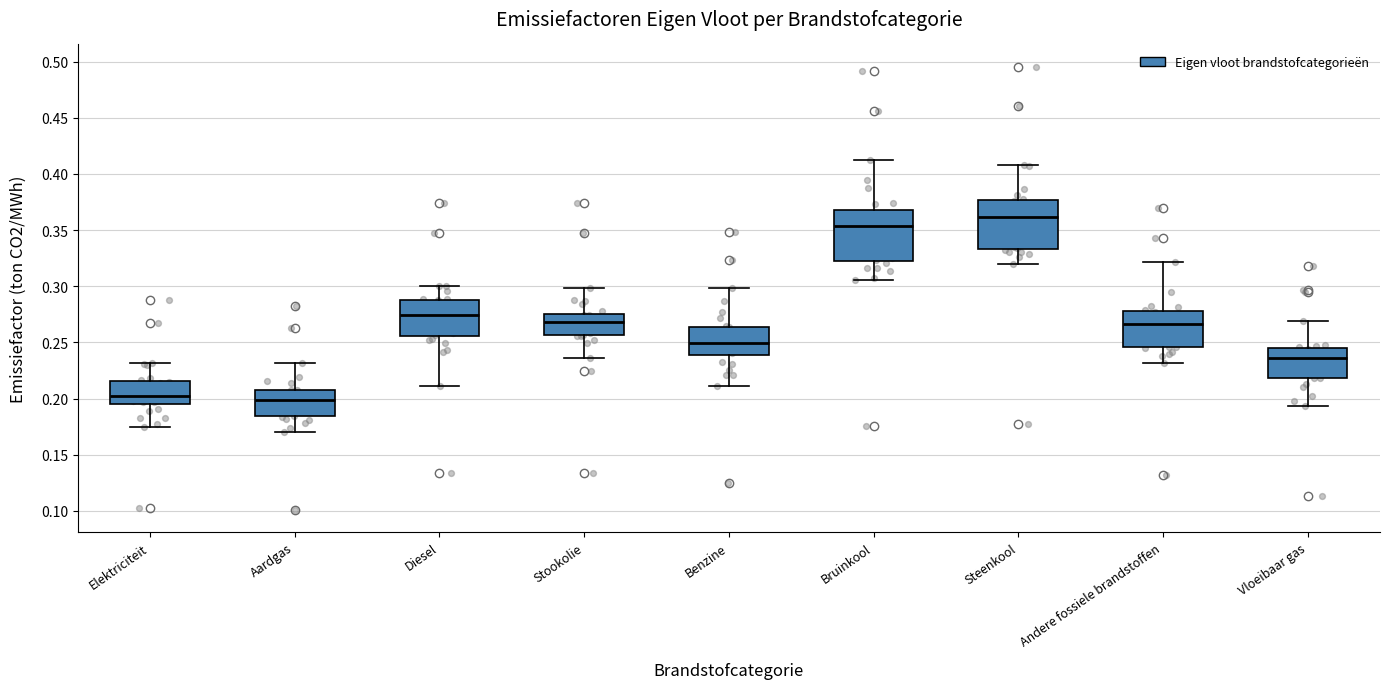

Reading left to right, read every box against the y-axis: the position of its median line, the range the box covers, and the ends of its whiskers. The values are not printed on the chart, so give them approximately, as read against the axis.

Elektriciteit: median 0.200, box 0.195 to 0.215, whiskers 0.175 to 0.230
Aardgas: median 0.200, box 0.185 to 0.210, whiskers 0.170 to 0.230
Diesel: median 0.275, box 0.255 to 0.290, whiskers 0.210 to 0.300
Stookolie: median 0.270, box 0.255 to 0.275, whiskers 0.235 to 0.300
Benzine: median 0.250, box 0.240 to 0.265, whiskers 0.210 to 0.300
Bruinkool: median 0.355, box 0.325 to 0.365, whiskers 0.305 to 0.415
Steenkool: median 0.360, box 0.335 to 0.375, whiskers 0.320 to 0.410
Andere fossiele brandstoffen: median 0.265, box 0.245 to 0.280, whiskers 0.230 to 0.320
Vloeibaar gas: median 0.235, box 0.220 to 0.245, whiskers 0.195 to 0.270